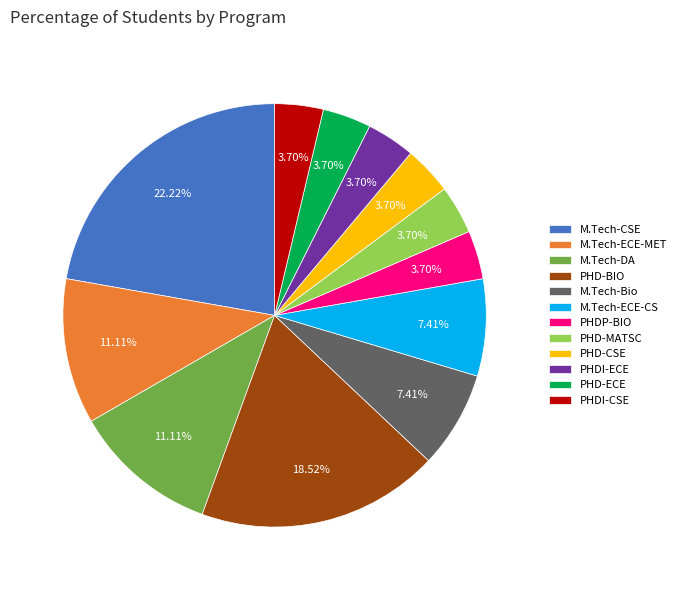

Between PHDI-ECE and M.Tech-ECE-CS, which is larger?

M.Tech-ECE-CS